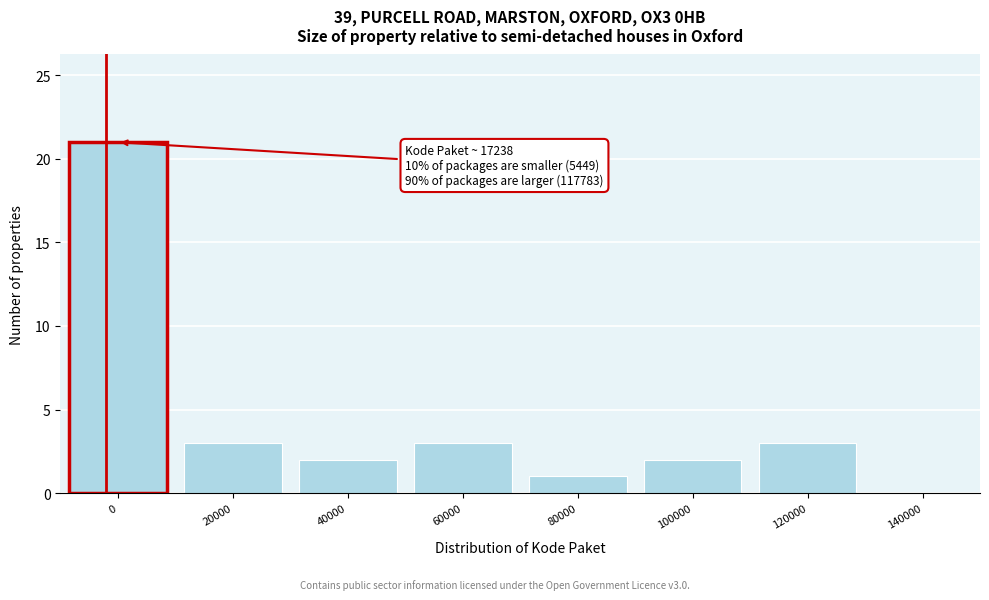

Reading left to right, extract all data points from this chart.

0=21	20000=3	40000=2	60000=3	80000=1	100000=2	120000=3	140000=0